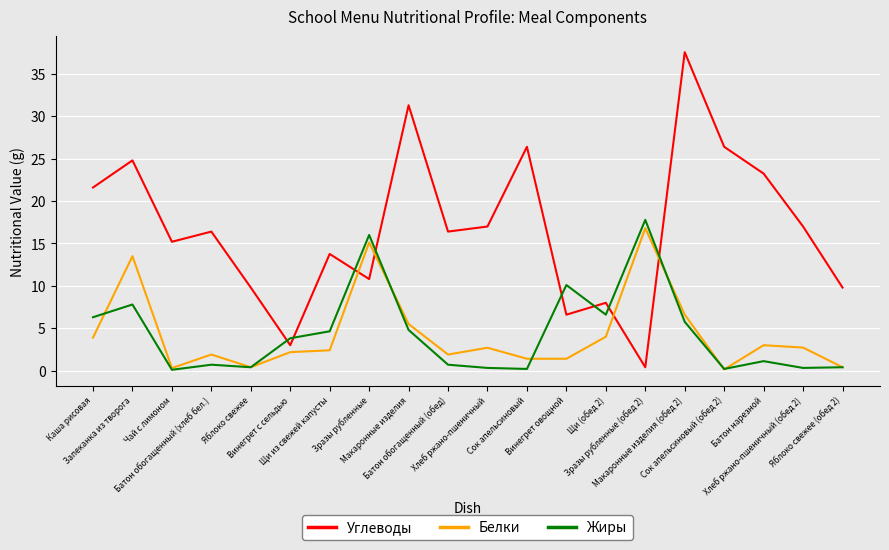

What is the sum of the Жиры values at Винегрет с сельдью and Хлеб ржано-пшеничный (обед 2)?

4.1